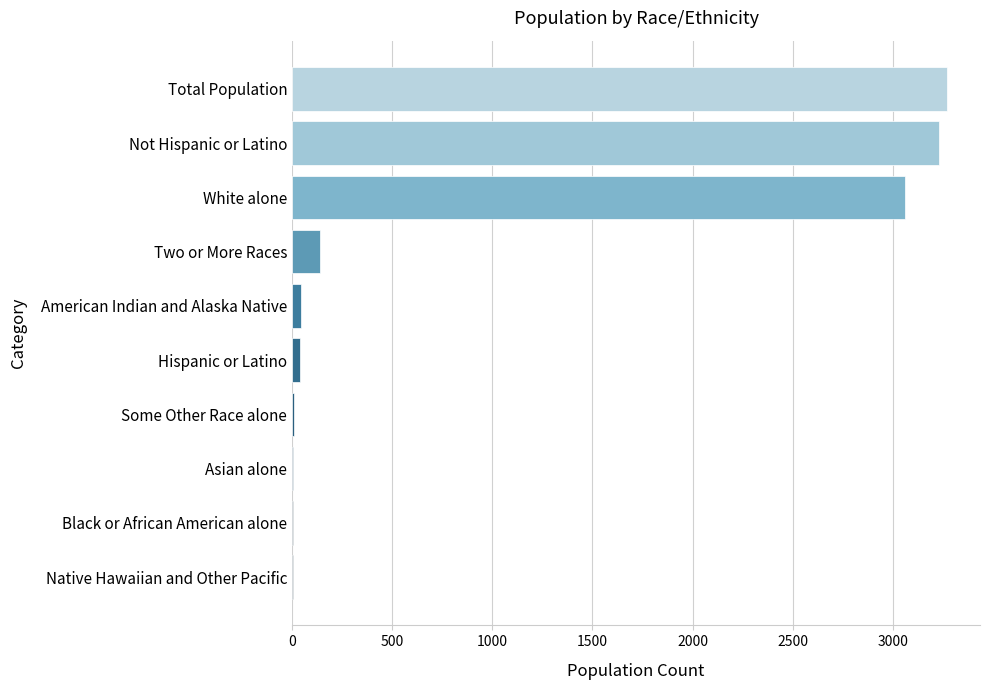

What is the greatest value displayed?

3272